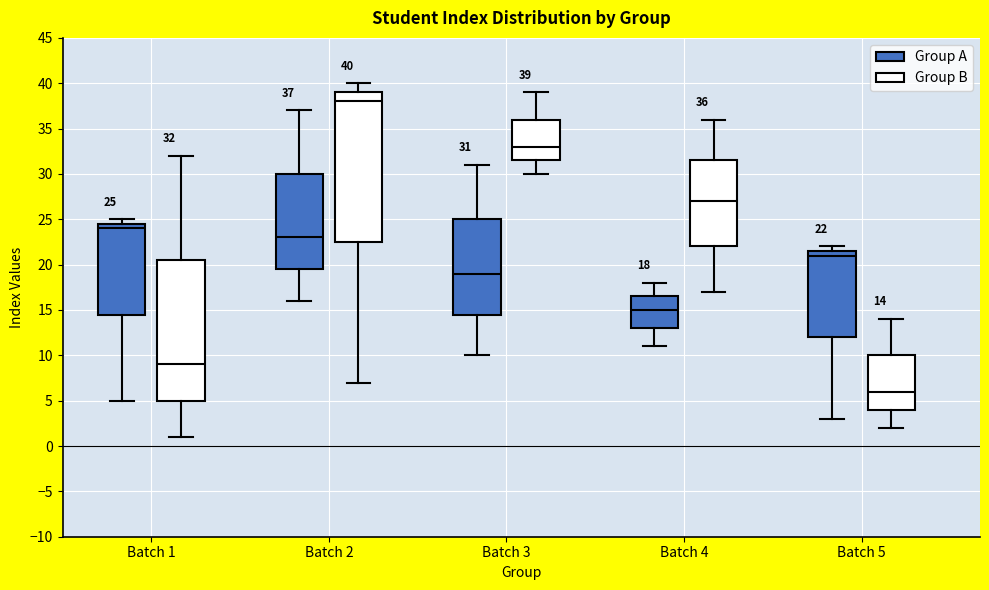

Which box's median line is the lowest?

Batch 5 (Group B)